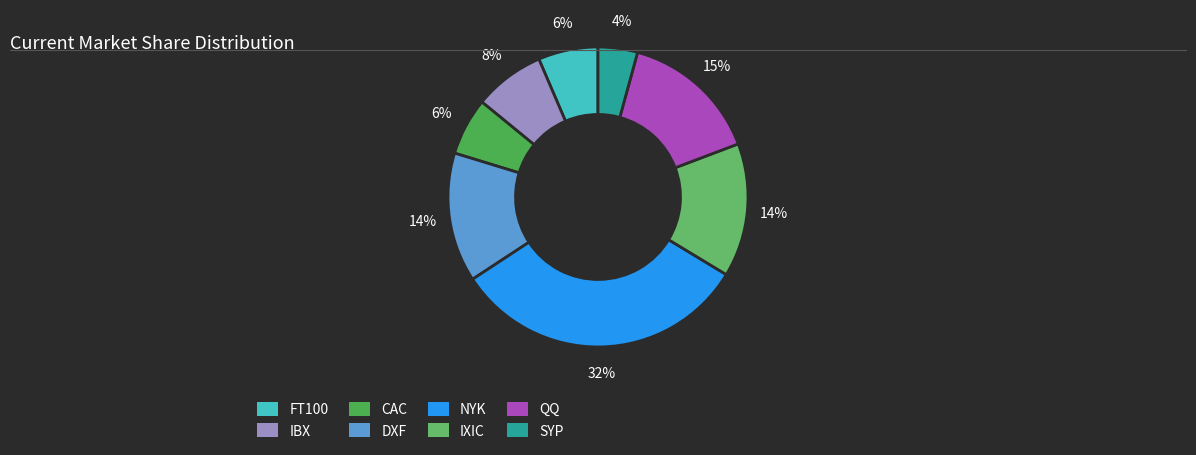

To the nearest percent, what portion does CAC represent?

6%